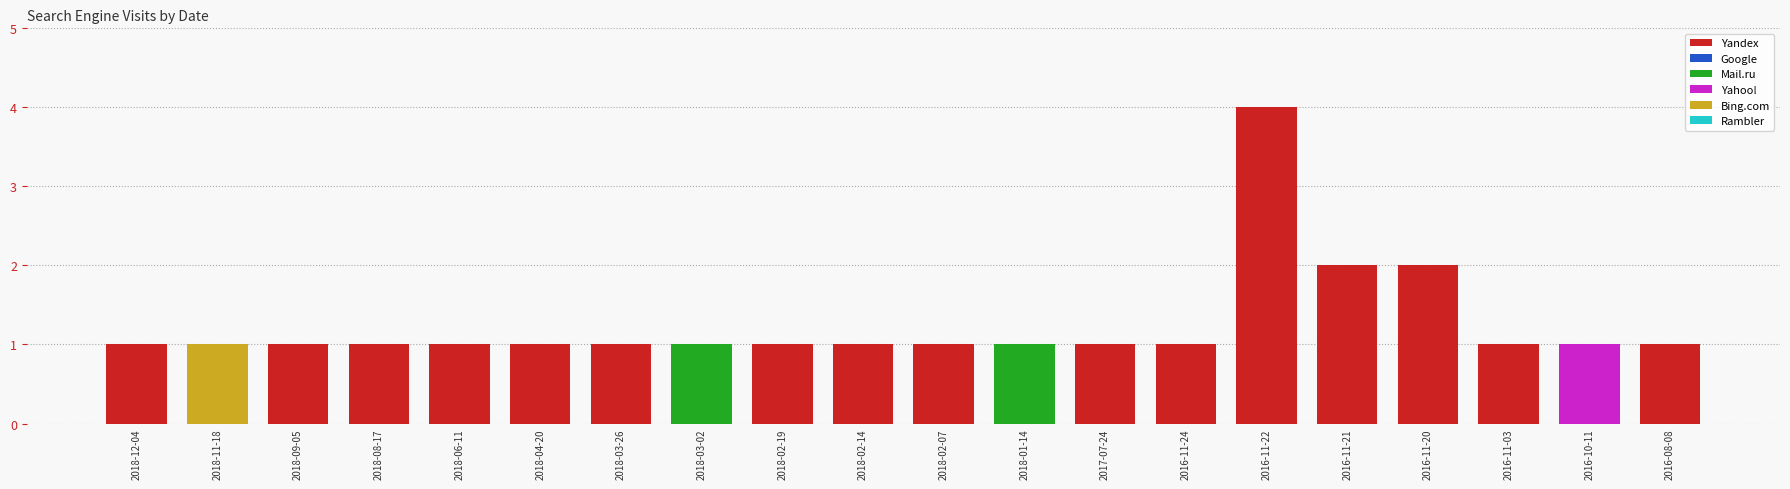

Are the bars grouped side by side (vs. stacked)?

No